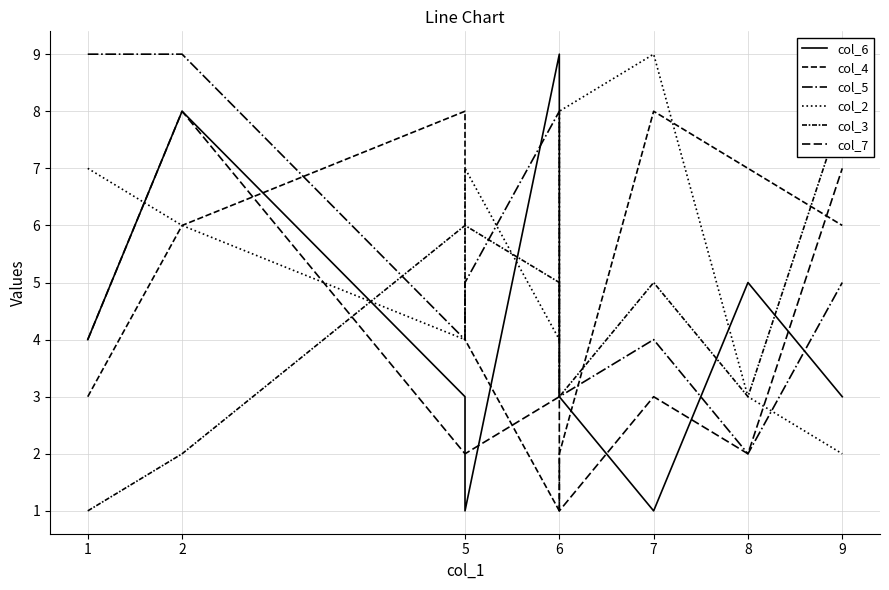

How many times do col_5 and col_3 cross each other?

2